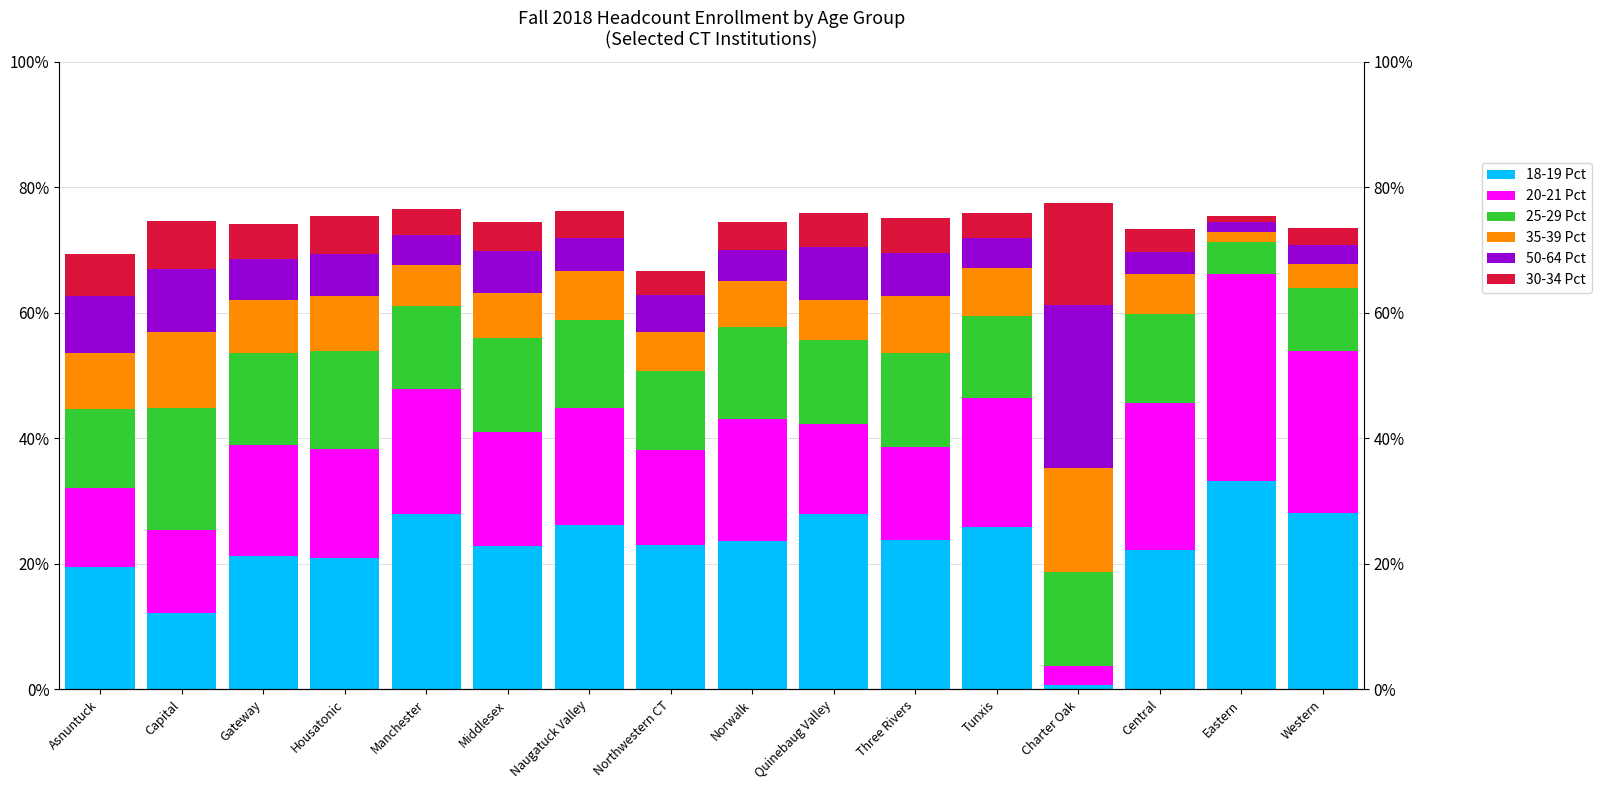

What position from the right is Western?

1